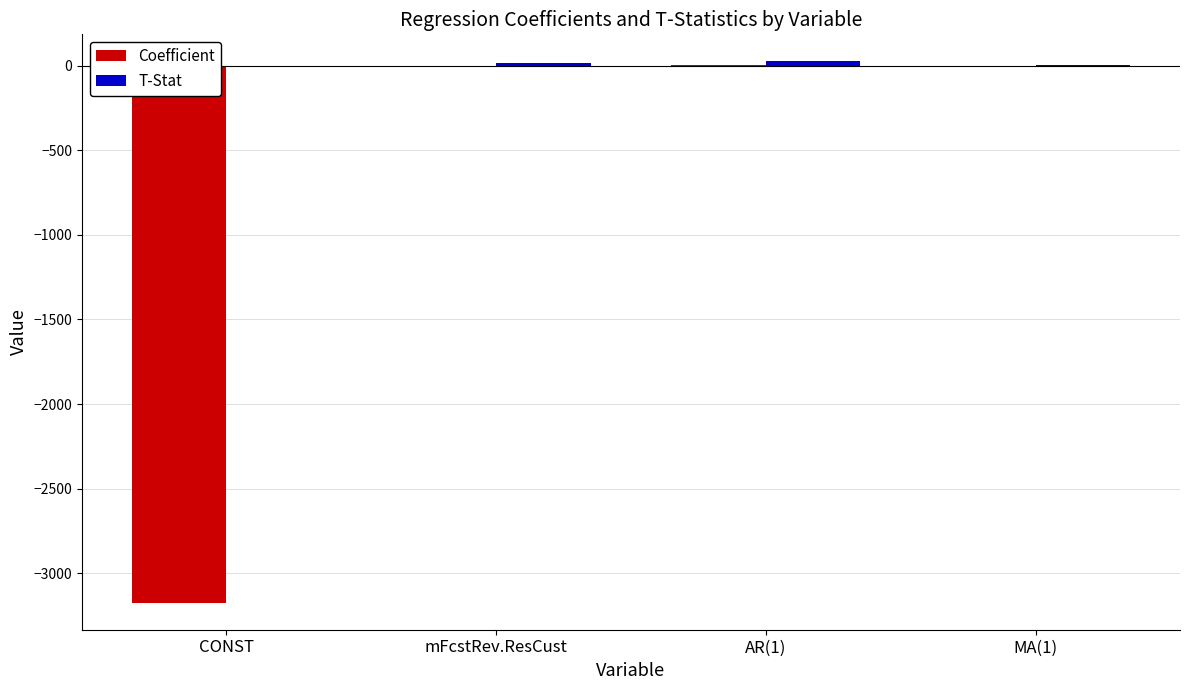

The Coefficient series shows -3173.0 at CONST. True or false?

True